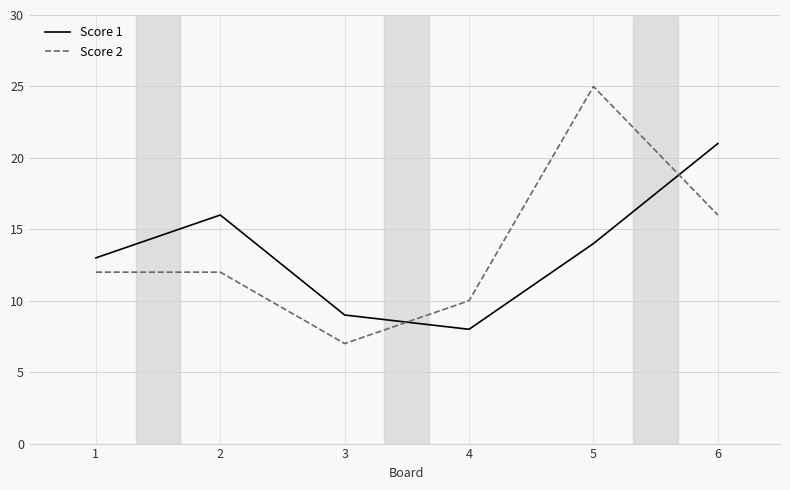

Reading right to left, extract all data points from this chart.

Score 1: 21	14	8	9	16	13
Score 2: 16	25	10	7	12	12